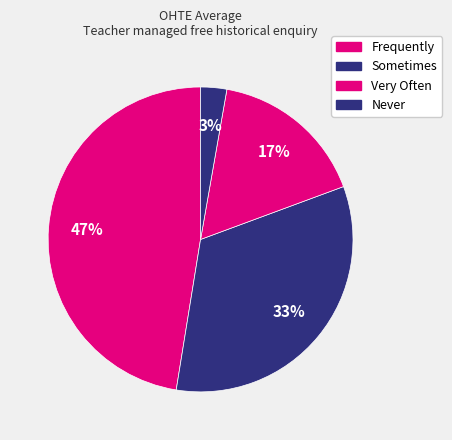

To the nearest percent, what is the combined percentage of Never and Very Often?

19%